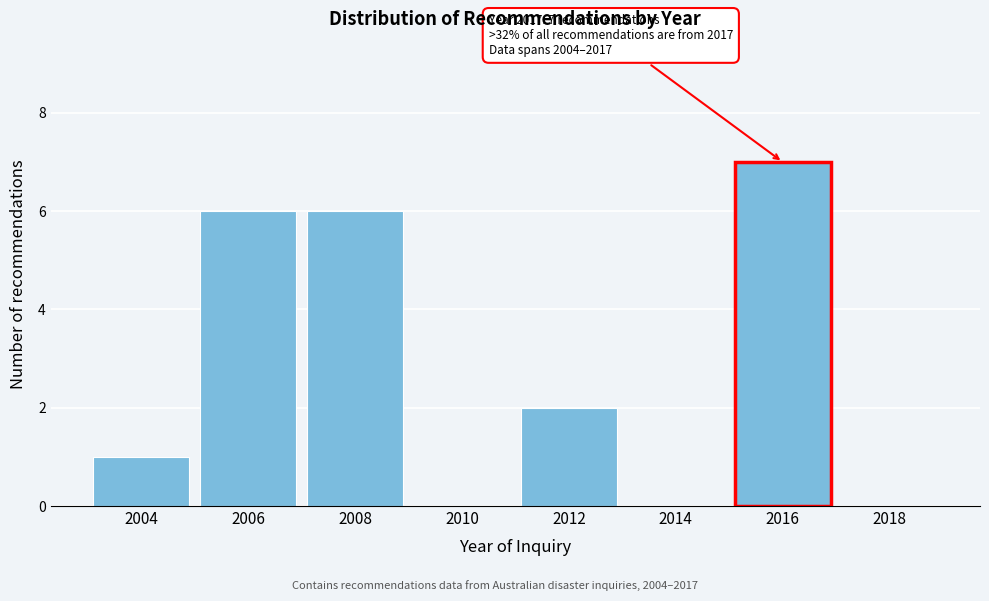

Reading left to right, transcribe all the data shown in this chart.

2004=1	2006=6	2008=6	2010=0	2012=2	2014=0	2016=7	2018=0